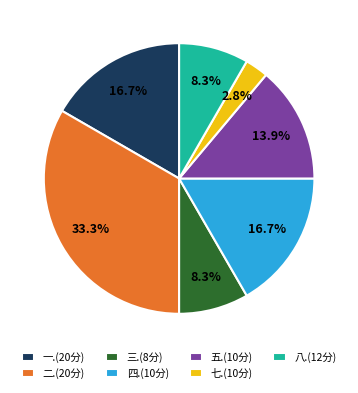

What is the smallest slice in the pie chart?

七.(10分)